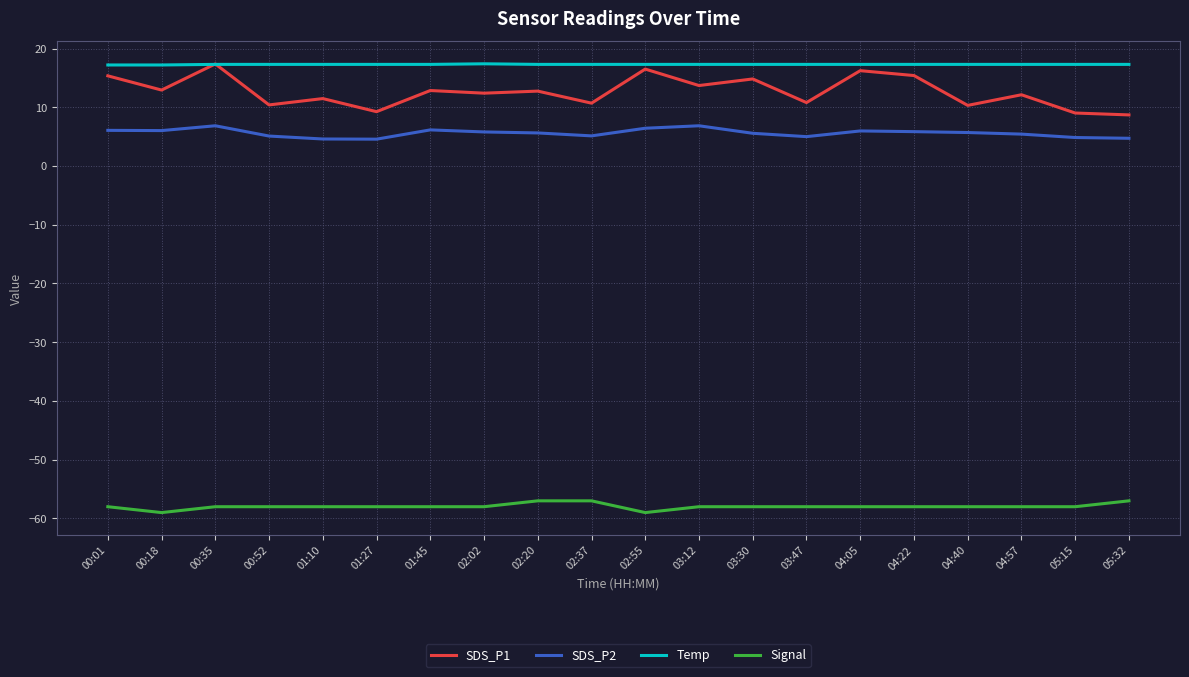

Which series ends up on top after the final intersection of Temp and SDS_P1?

Temp